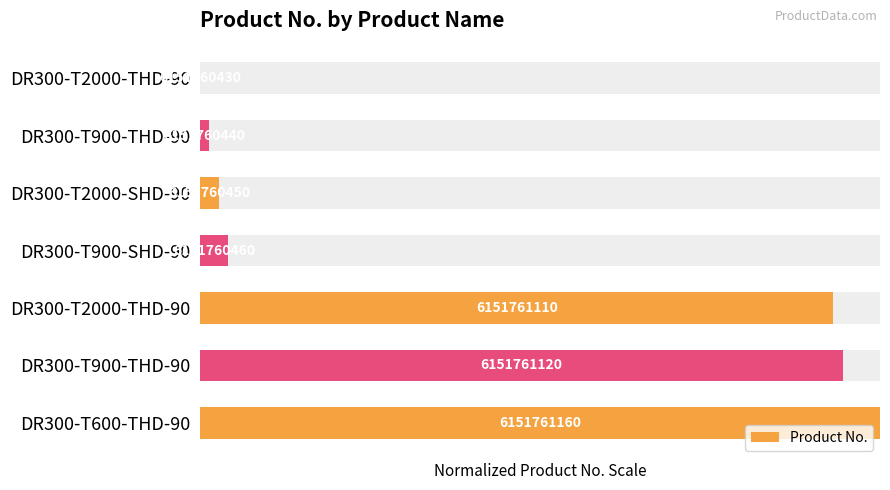

What is the maximum value shown in the chart?

100.0